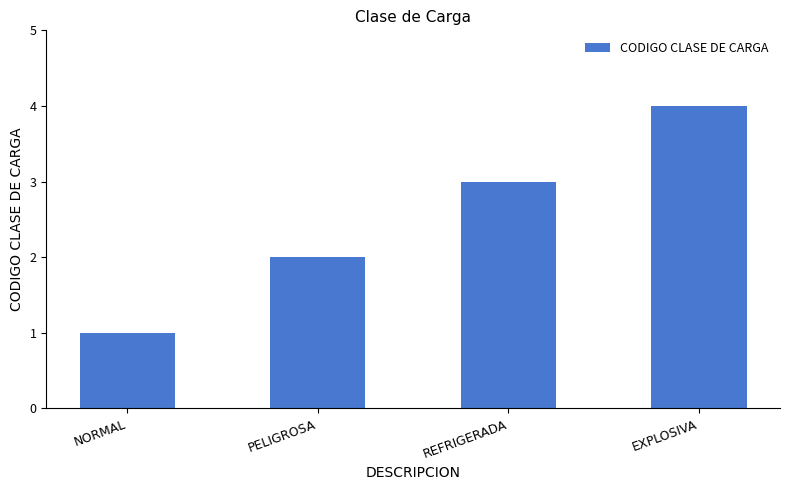

Which has a higher value, NORMAL or EXPLOSIVA?

EXPLOSIVA